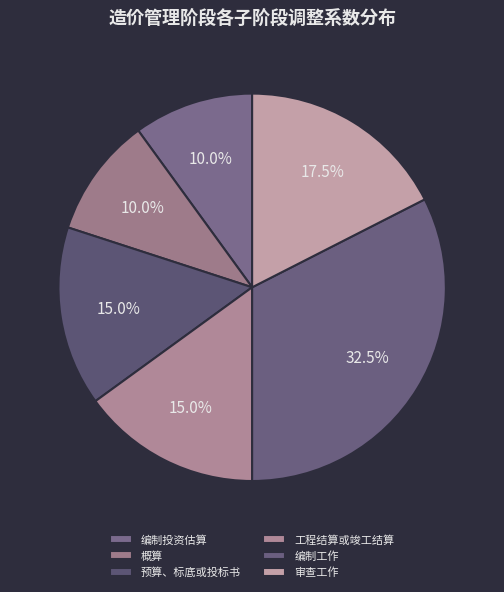

Which slice is the smallest?

编制投资估算